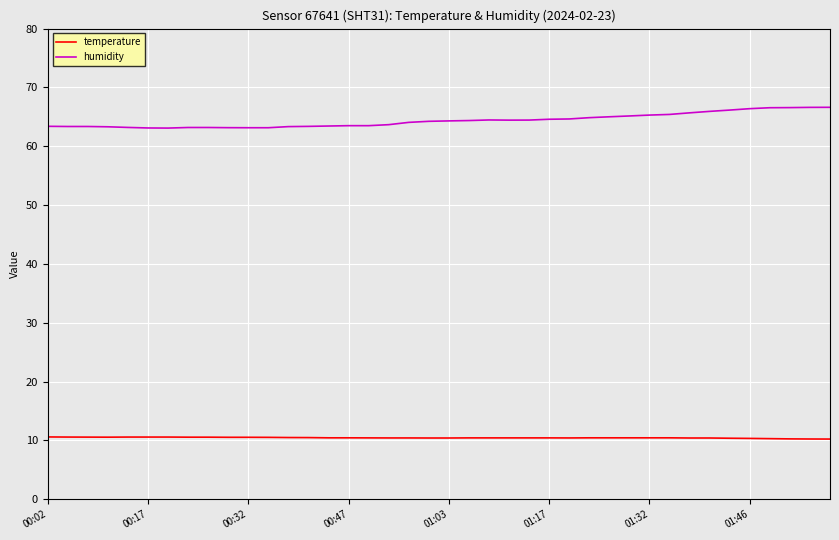

What is the smallest value displayed?

10.2